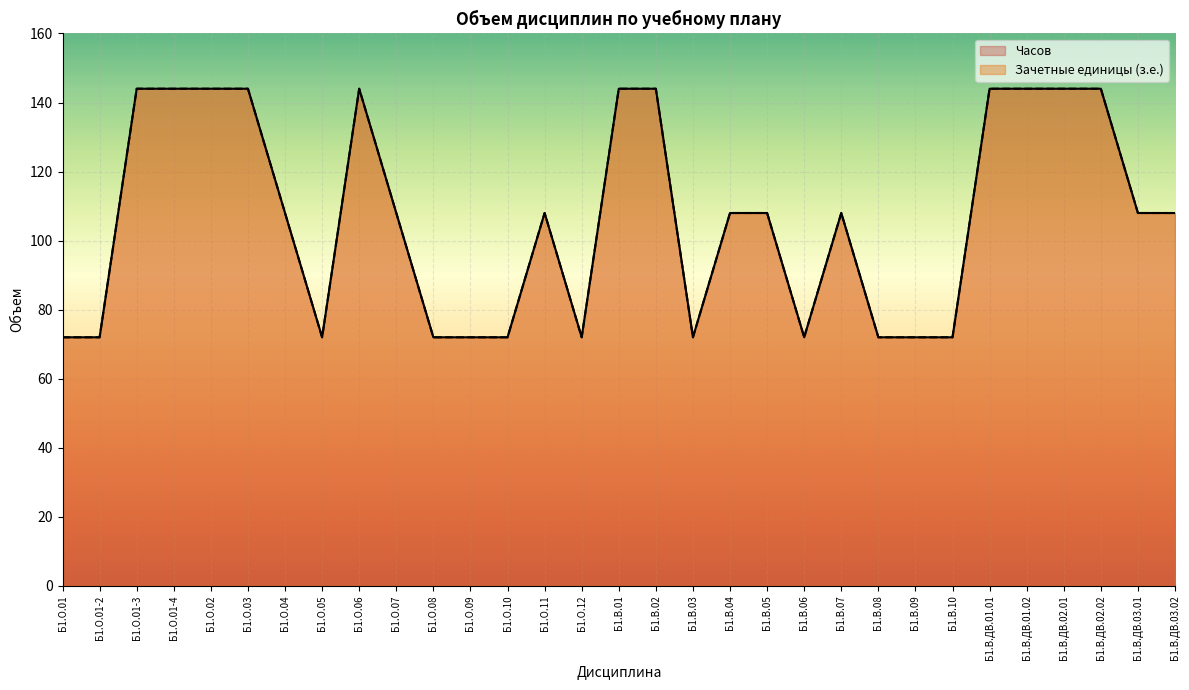

What is the maximum value for Часов?

144